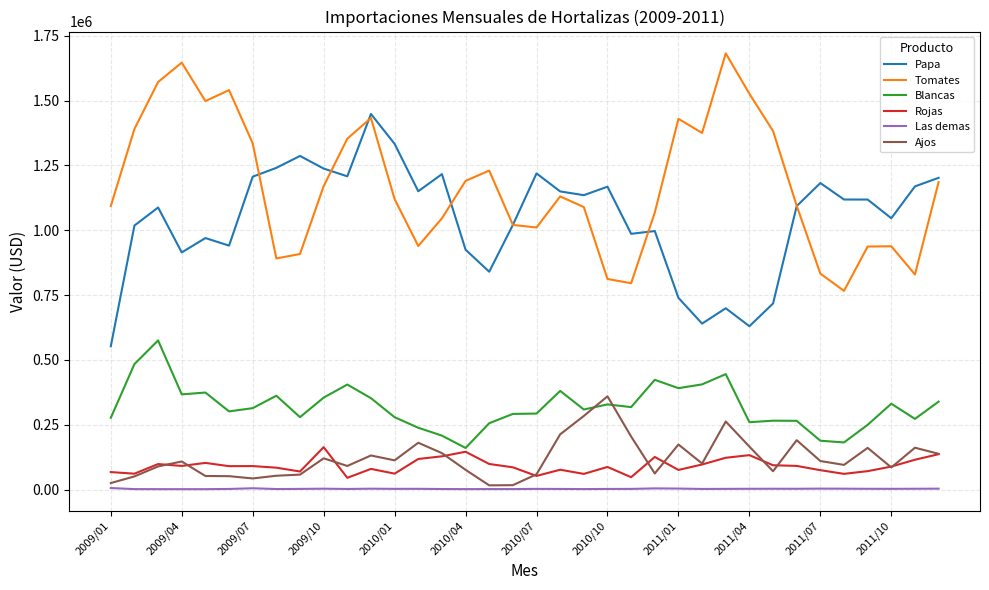

Which series has the largest total across all categories?

Tomates